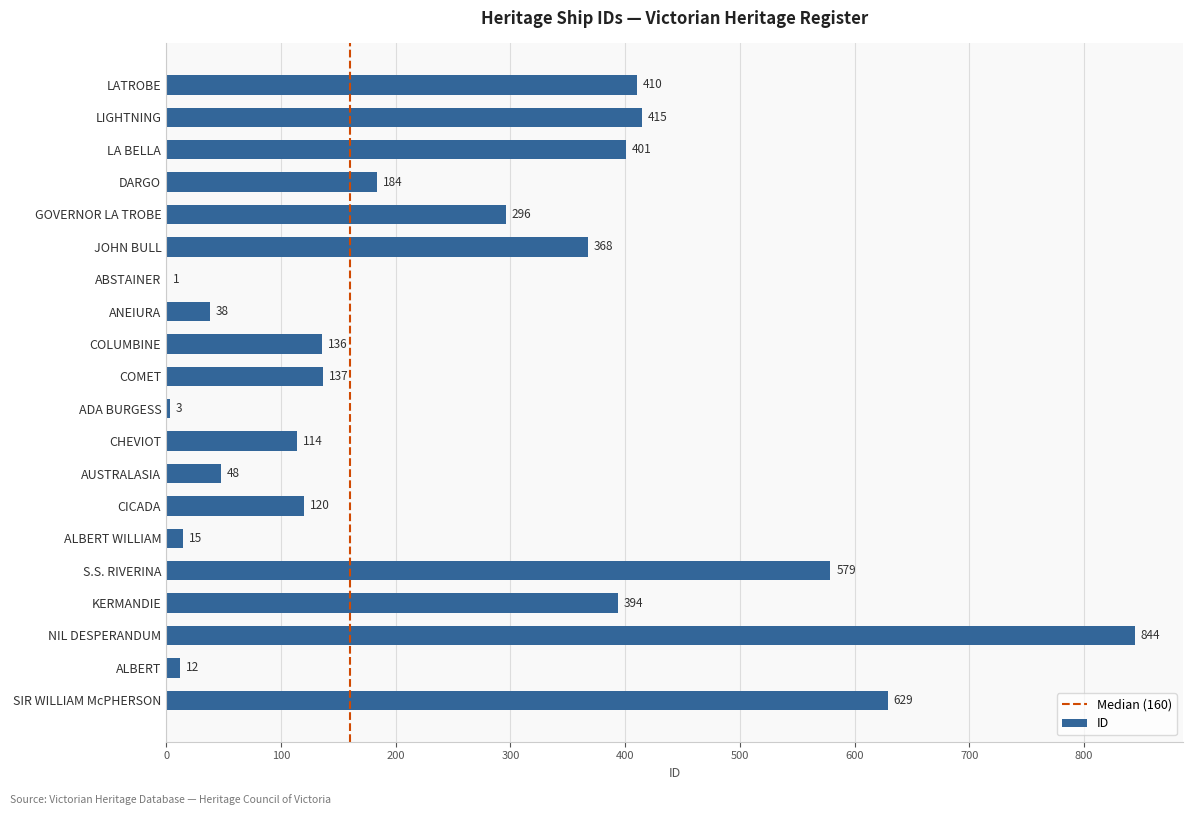

Which has a higher value, LIGHTNING or S.S. RIVERINA?

S.S. RIVERINA